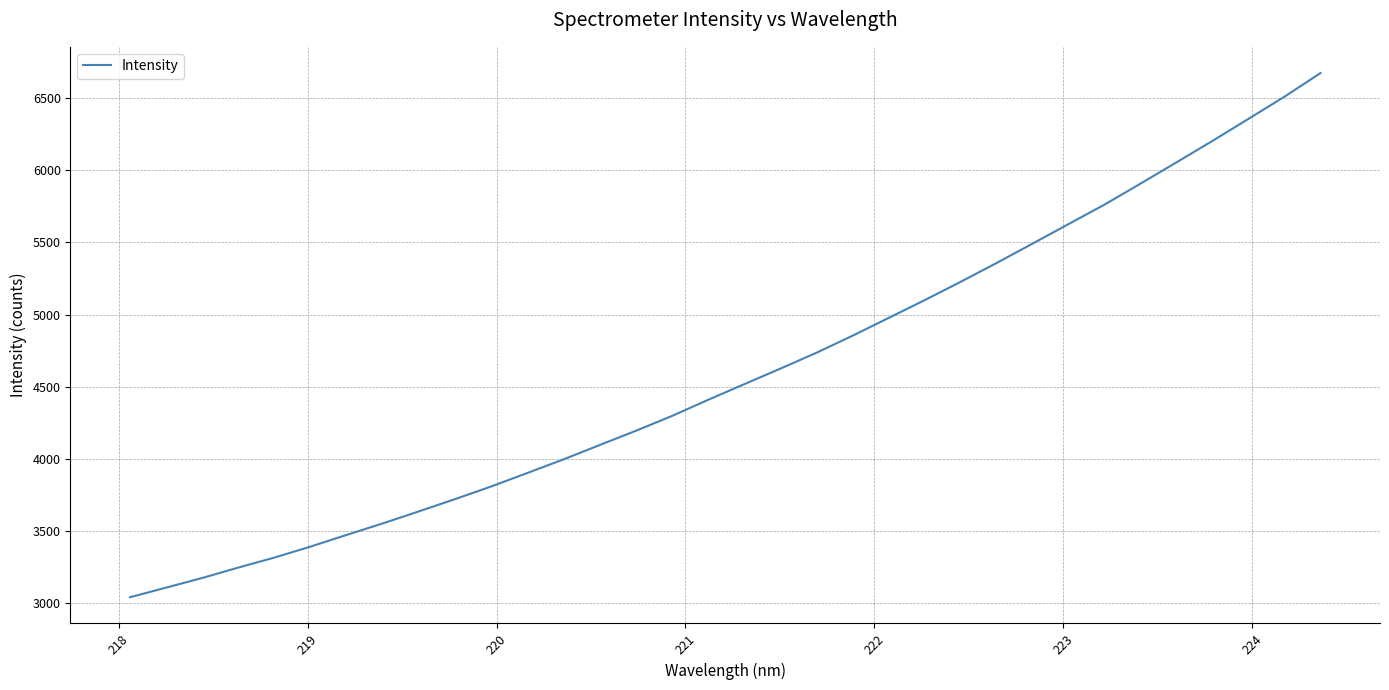

What is the maximum value shown in the chart?

6671.8